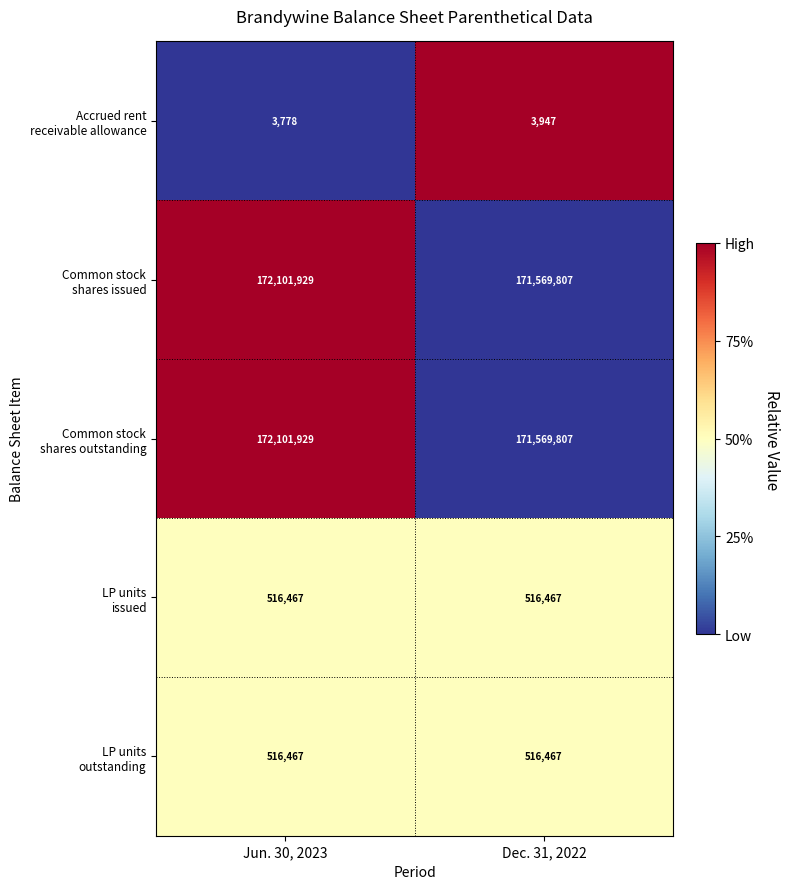

What is the difference between the highest and lowest values at Jun. 30, 2023?

172098151